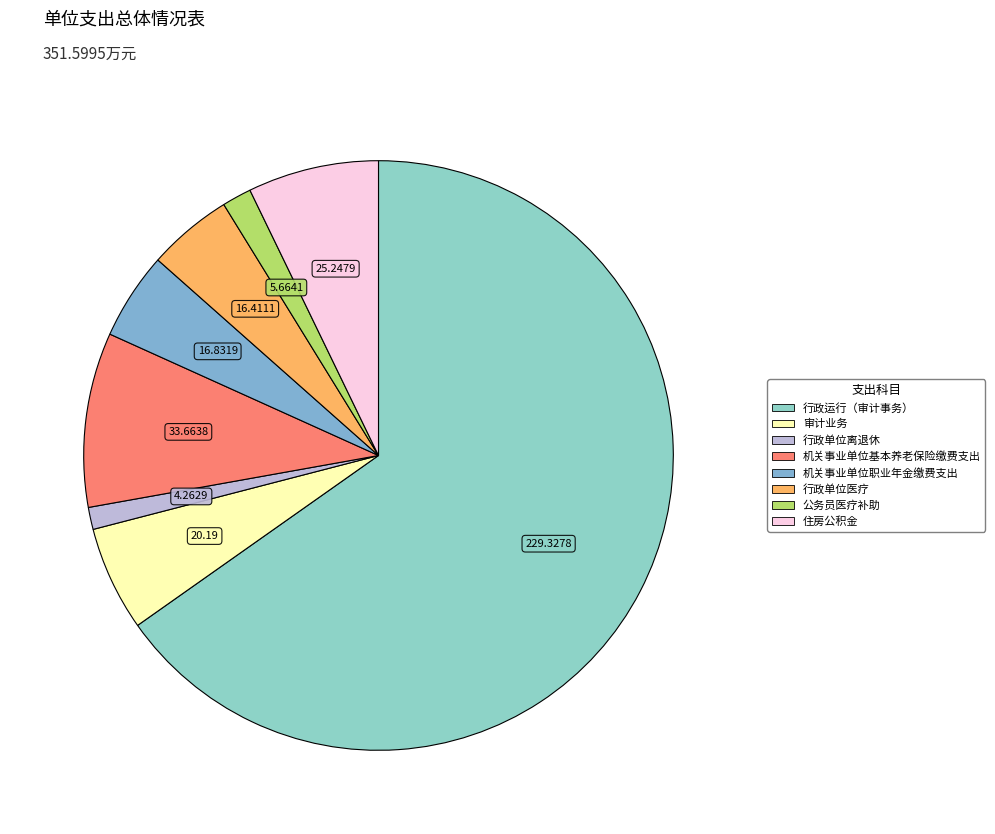

Between 行政单位医疗 and 机关事业单位职业年金缴费支出, which is larger?

机关事业单位职业年金缴费支出